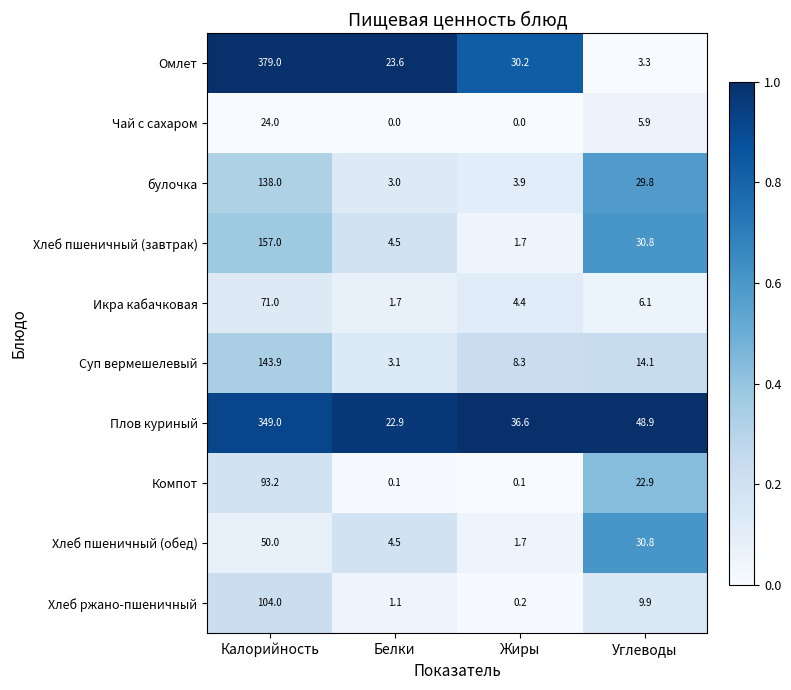

At which category is the sum across all series the highest?

Калорийность